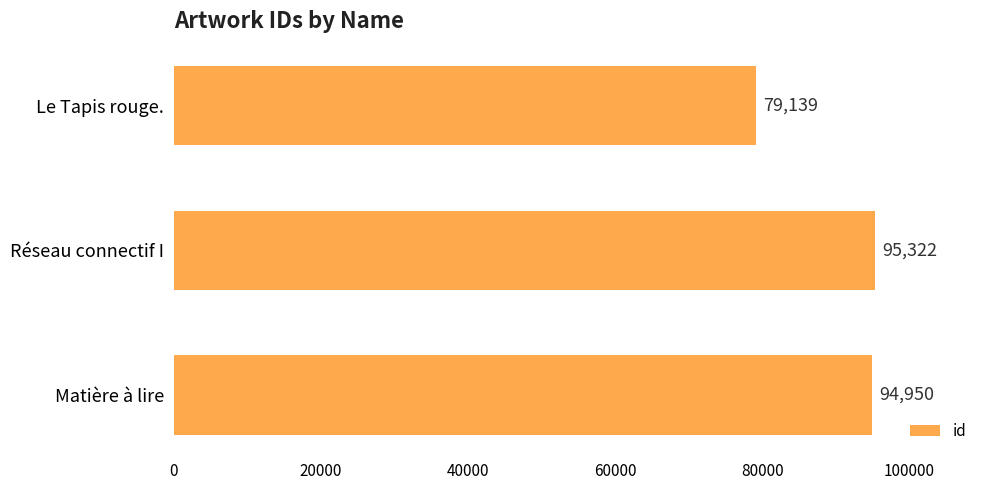

At which category does the chart reach its peak across all series?

Réseau connectif I